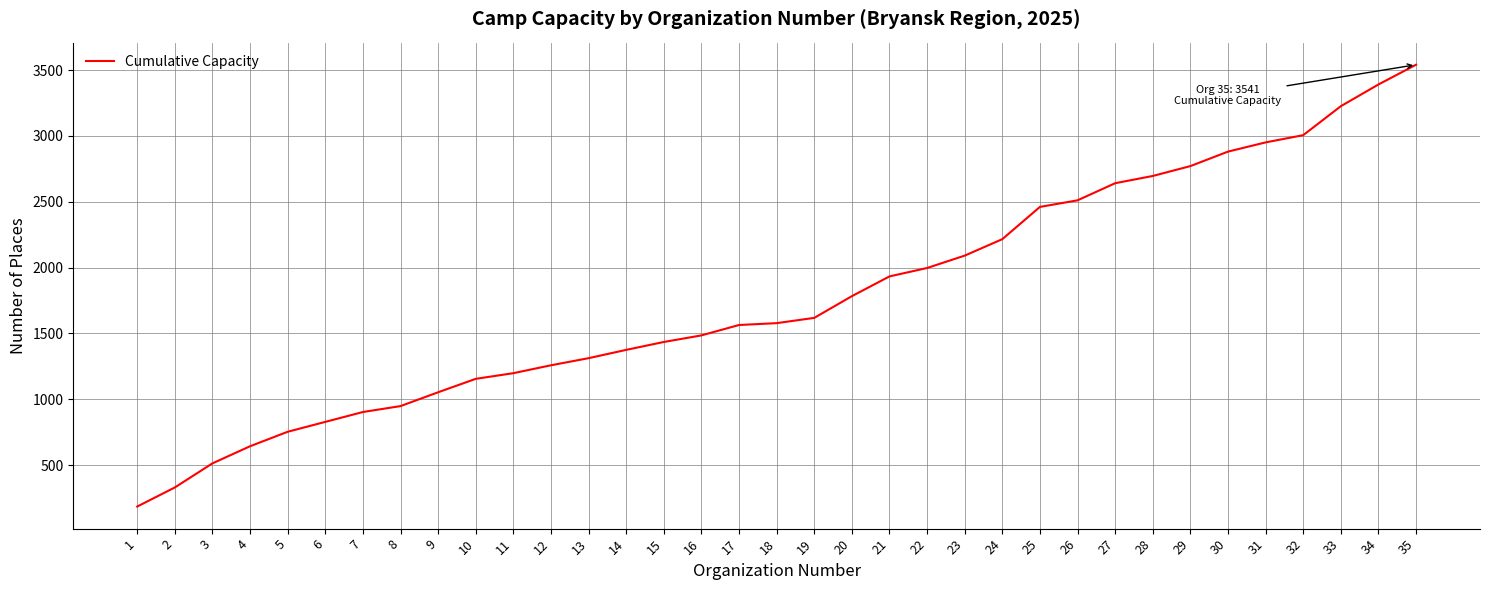

What is the difference between the maximum and minimum values?

3356